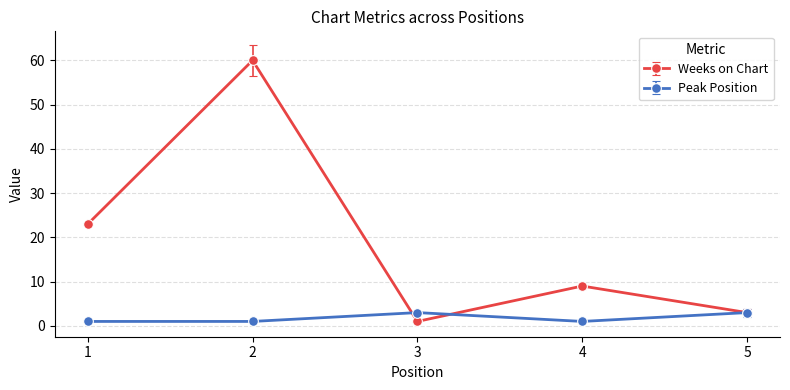

List the series in order of their peak value, lowest first.

Peak Position, Weeks on Chart